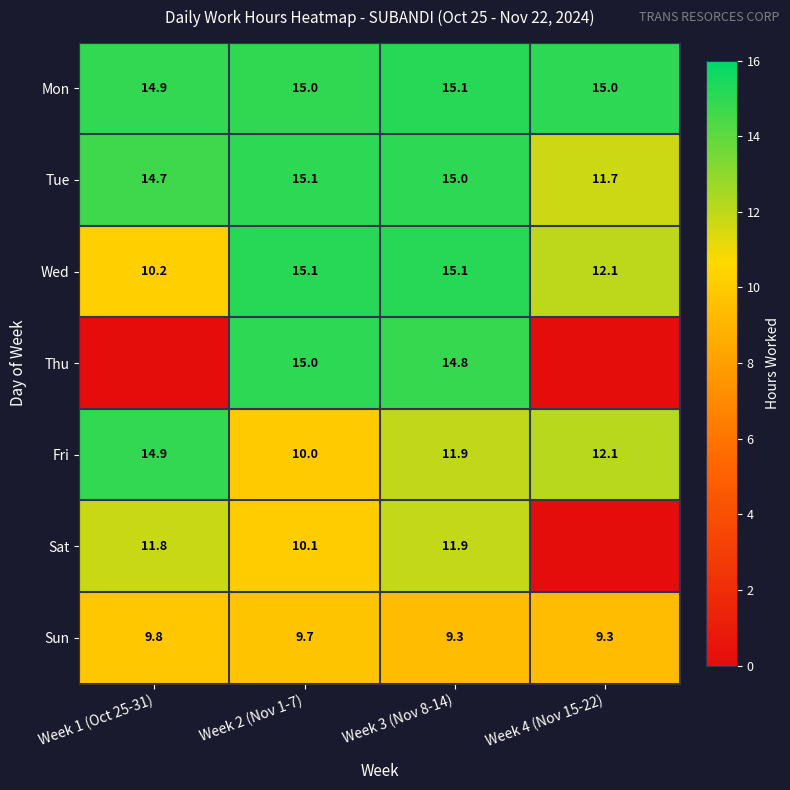

List the labels in order of Tue value, largest first.

Week 2 (Nov 1-7), Week 3 (Nov 8-14), Week 1 (Oct 25-31), Week 4 (Nov 15-22)